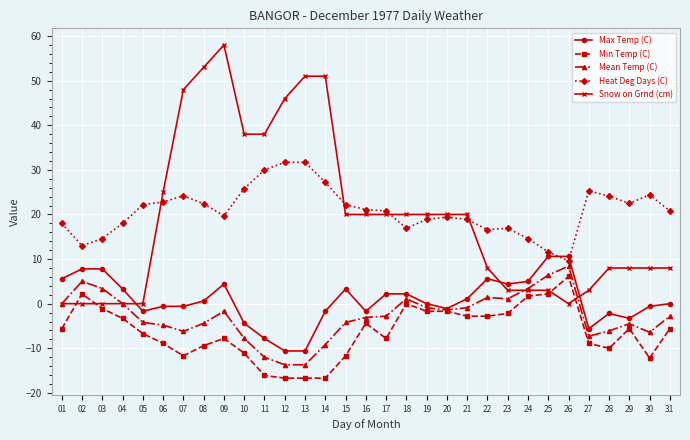

Count the number of categories in the chart.

31